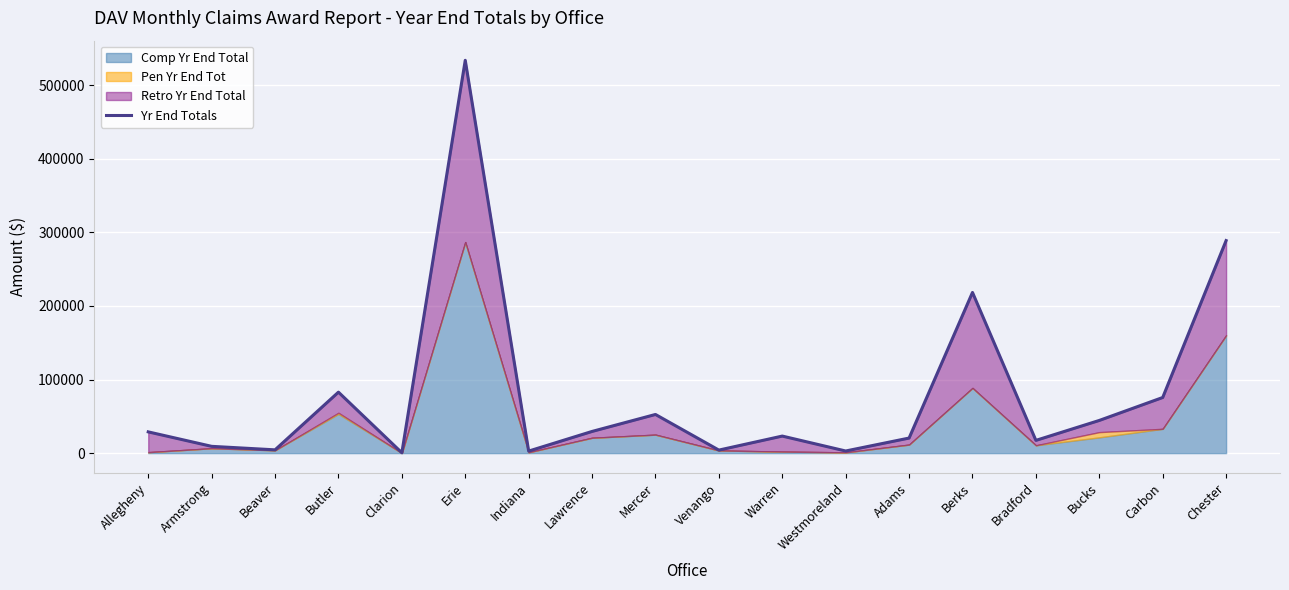

The value at Bradford is 5170. True or false?

False